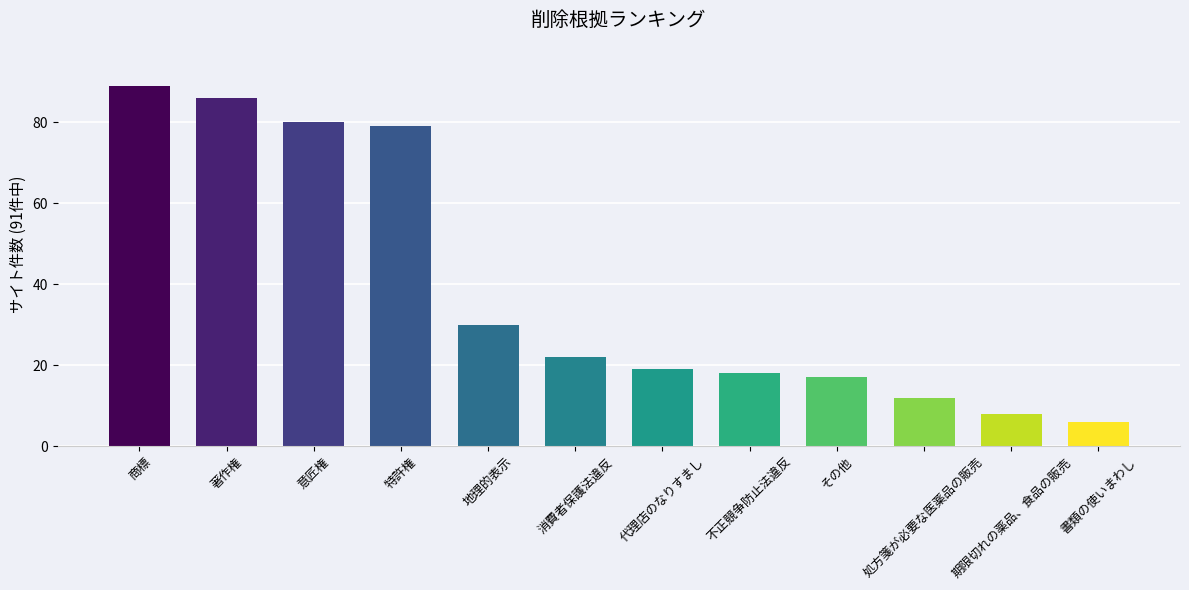

Rank the categories by value from lowest to highest.

書類の使いまわし, 期限切れの薬品、食品の販売, 処方箋が必要な医薬品の販売, その他, 不正競争防止法違反, 代理店のなりすまし, 消費者保護法違反, 地理的表示, 特許権, 意匠権, 著作権, 商標